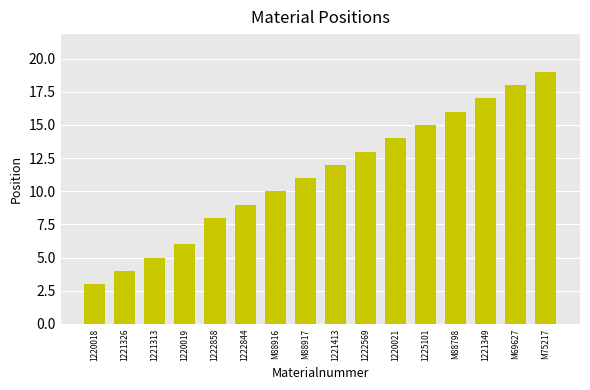

How many values are below 12?

8